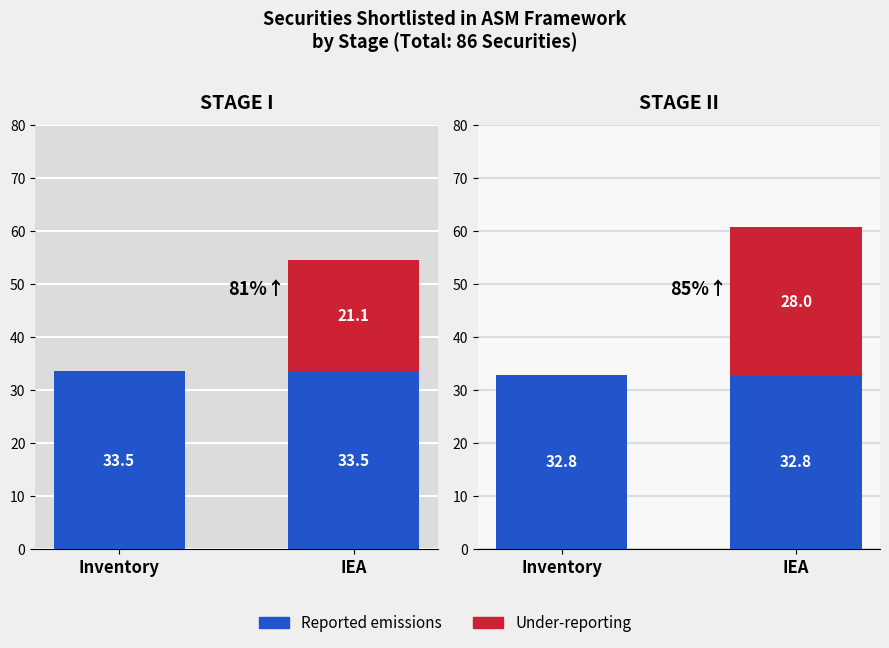

Is the value of Reported emissions at Inventory greater than the value of Under-reporting at IEA?

Yes